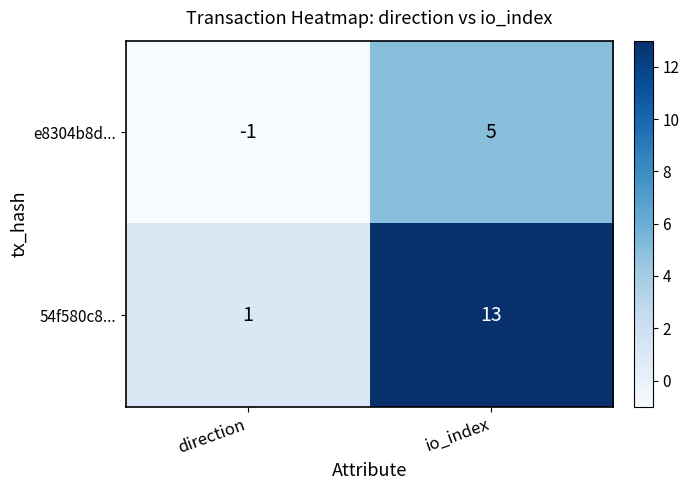

What is the highest value of the e8304b8d... series?

5